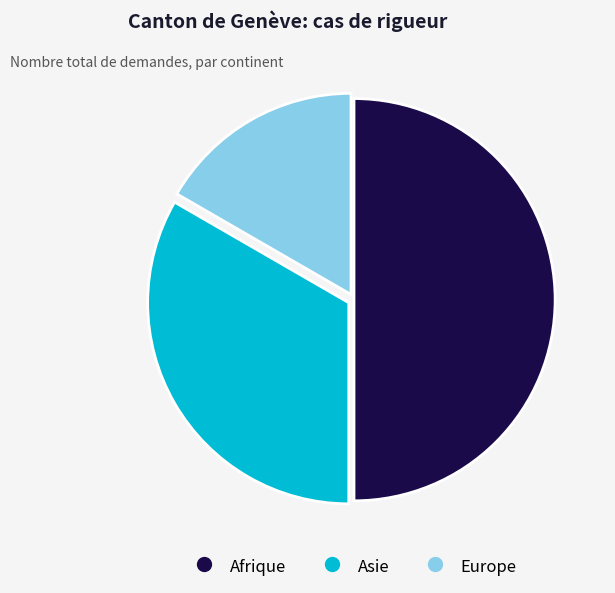

Does Europe account for over 50% of the chart?

No